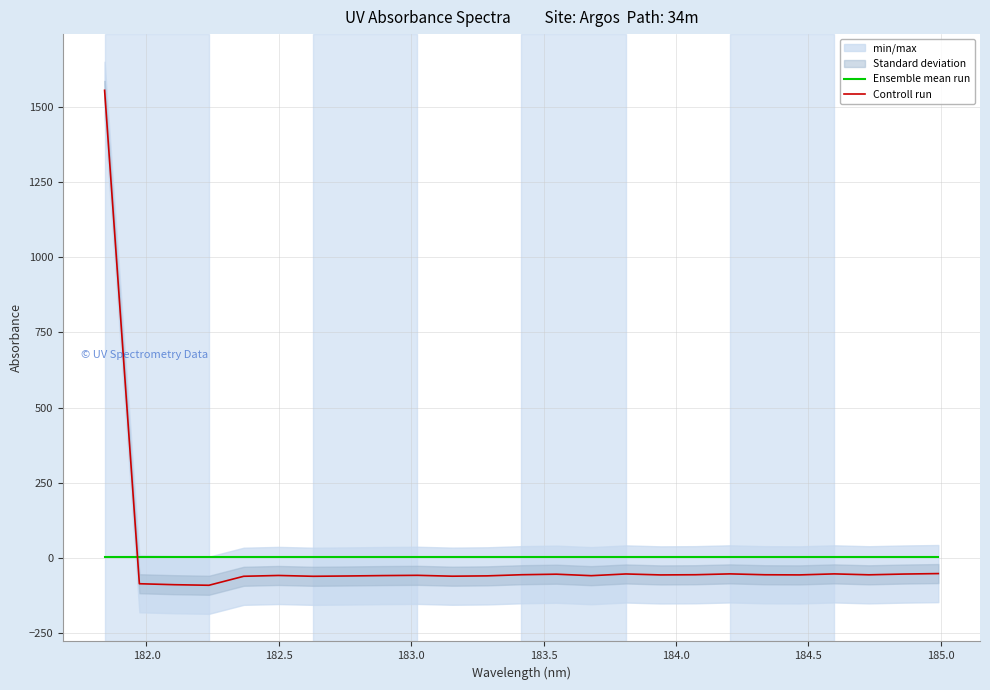

What are all the series names shown in the legend?

Ensemble mean run, Controll run